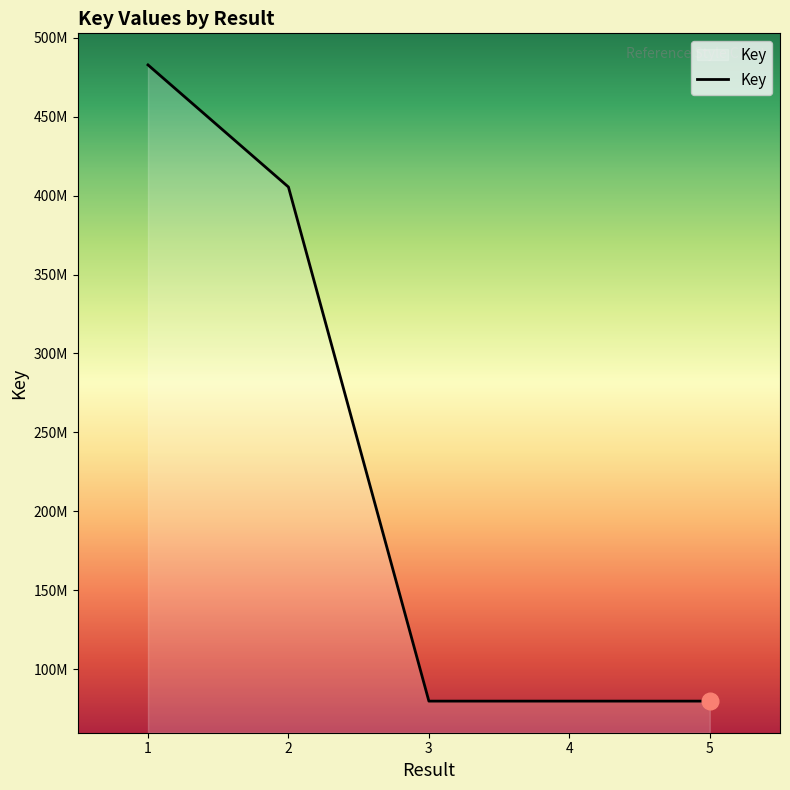

Is this an area chart (filled region under the line)?

Yes